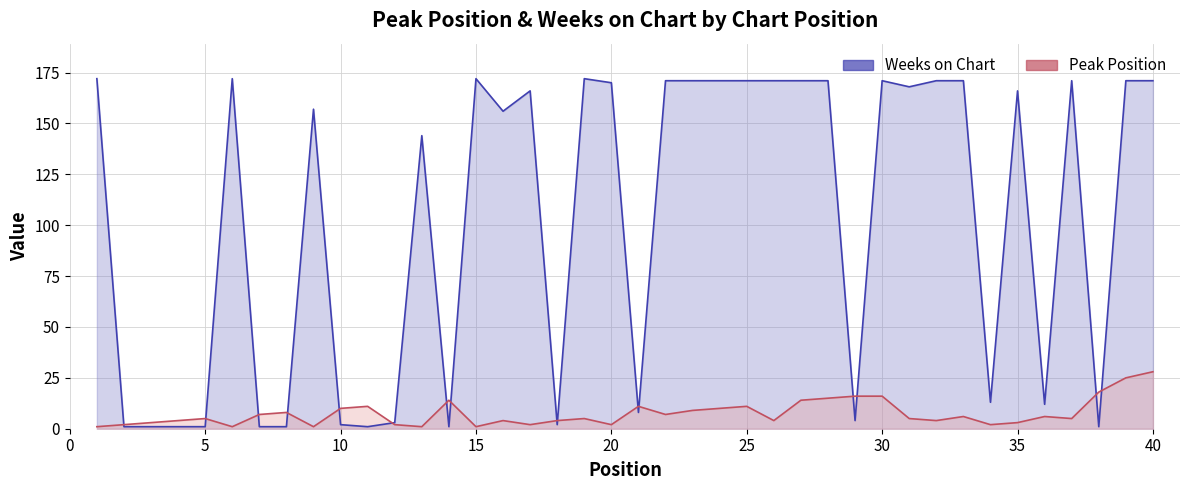

Reading left to right, what are all the values shown in this chart?

Peak Position: 1	2	3	4	5	1	7	8	1	10	11	2	1	14	1	4	2	4	5	2	11	7	9	10	11	4	14	15	16	16	5	4	6	2	3	6	5	18	25	28
Weeks on Chart: 172	1	1	1	1	172	1	1	157	2	1	3	144	1	172	156	166	2	172	170	8	171	171	171	171	171	171	171	4	171	168	171	171	13	166	12	171	1	171	171